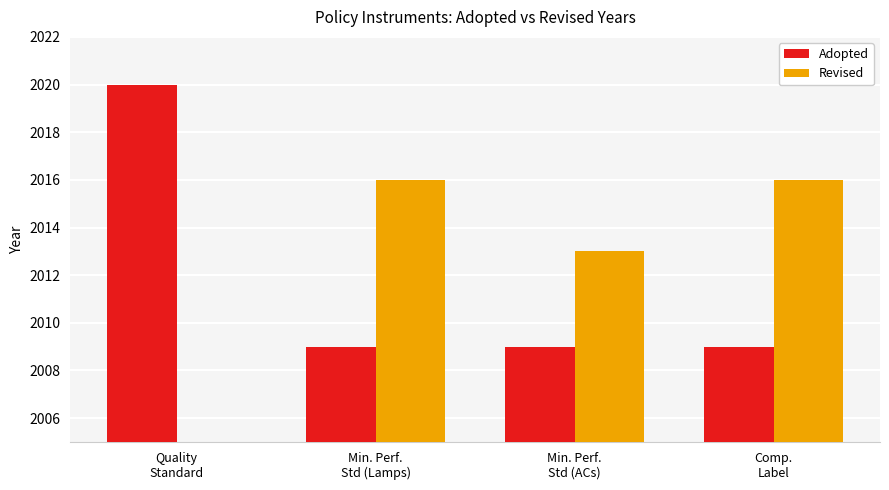

What is the minimum value shown in the chart?

2009.0